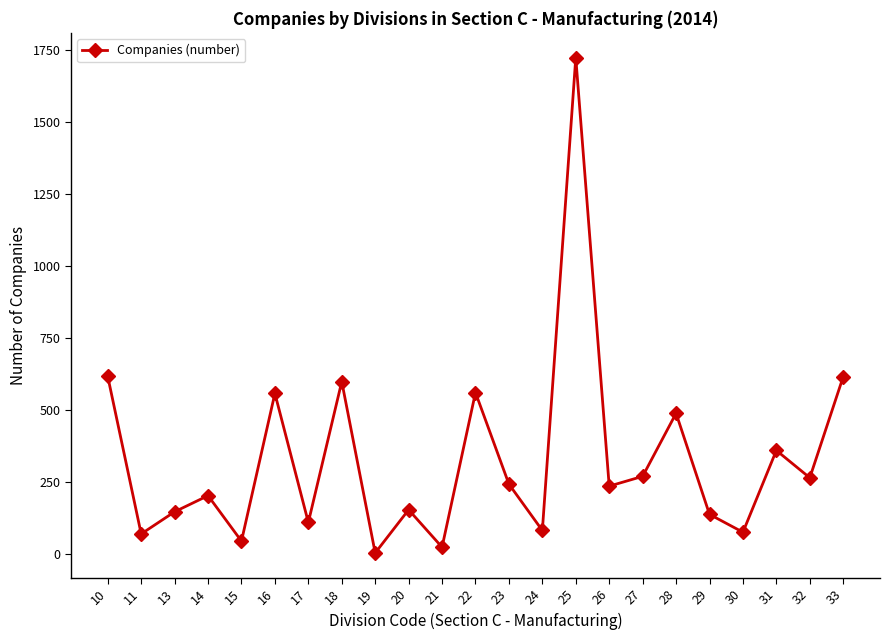

Where does the data first go above 237?

10